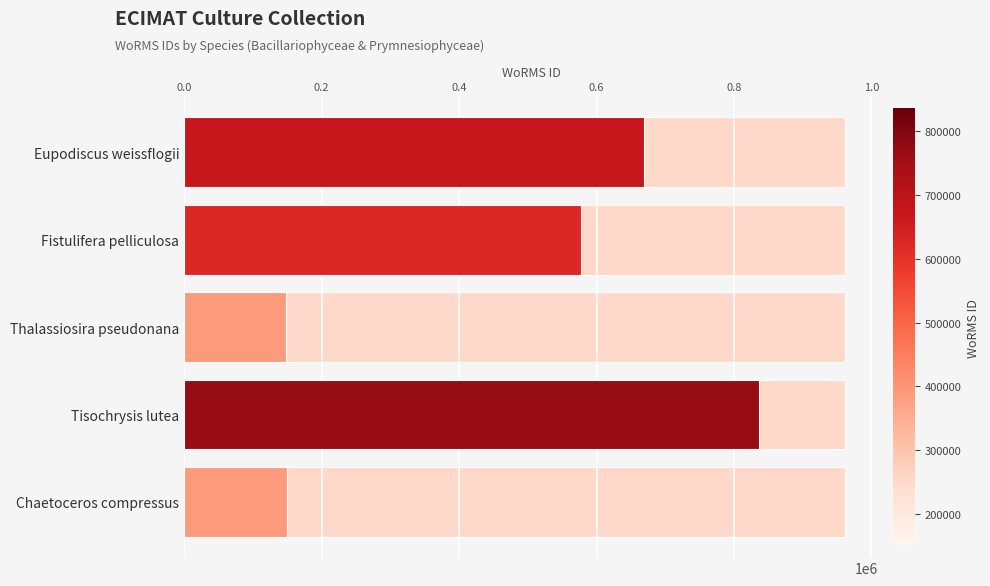

What is the change in value from Eupodiscus weissflogii to Fistulifera pelliculosa?

-91327